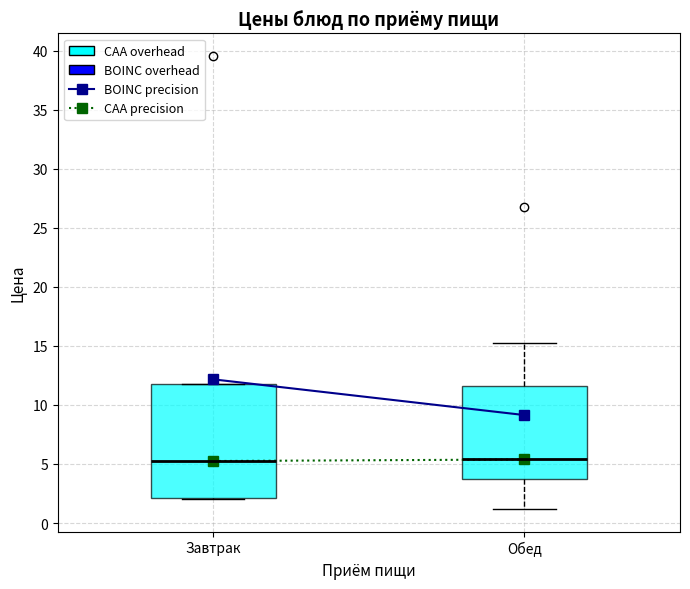

Reading left to right, transcribe this box plot: for each box, give where its median line is, the range the box spans, and where its two whiskers end, as read against the y-axis. The values are not printed on the chart, so give them approximately, as read against the axis.

Завтрак: median 5.5, box 2.0 to 12.0, whiskers 2.0 to 12.0
Обед: median 5.5, box 3.5 to 11.5, whiskers 1.0 to 15.5